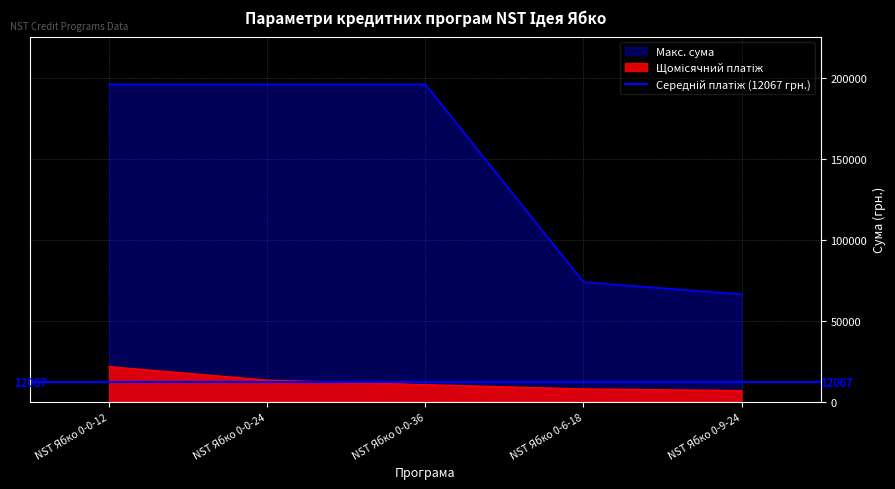

What is the lowest value of the Макс. сума series?

66371.7